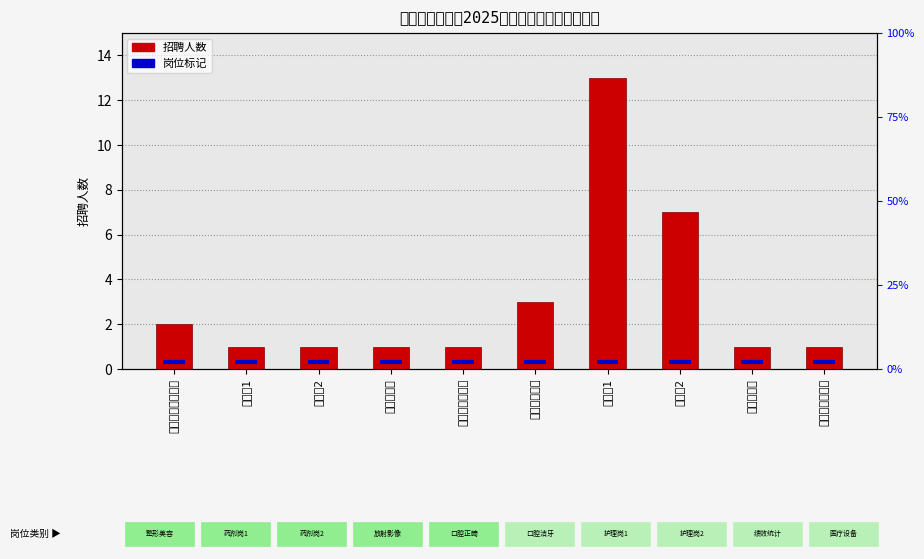

What position from the right is 放射影像岗?

7